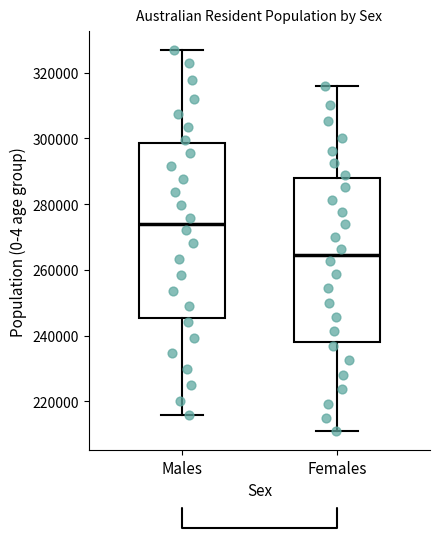

Reading left to right, read every box against the y-axis: the position of its median line, the range the box covers, and the ends of its whiskers. The values are not printed on the chart, so give them approximately, as read against the axis.

Males: median 274000, box 246000 to 298000, whiskers 216000 to 326000
Females: median 264000, box 238000 to 288000, whiskers 210000 to 316000